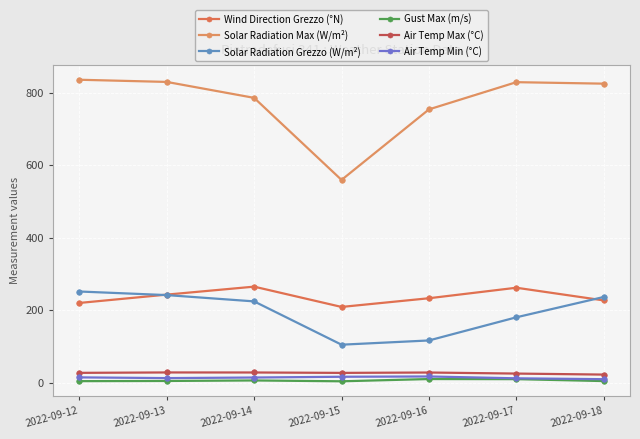

What is the difference between the second highest and second lowest values in the Air Temp Min (°C) series?

4.3